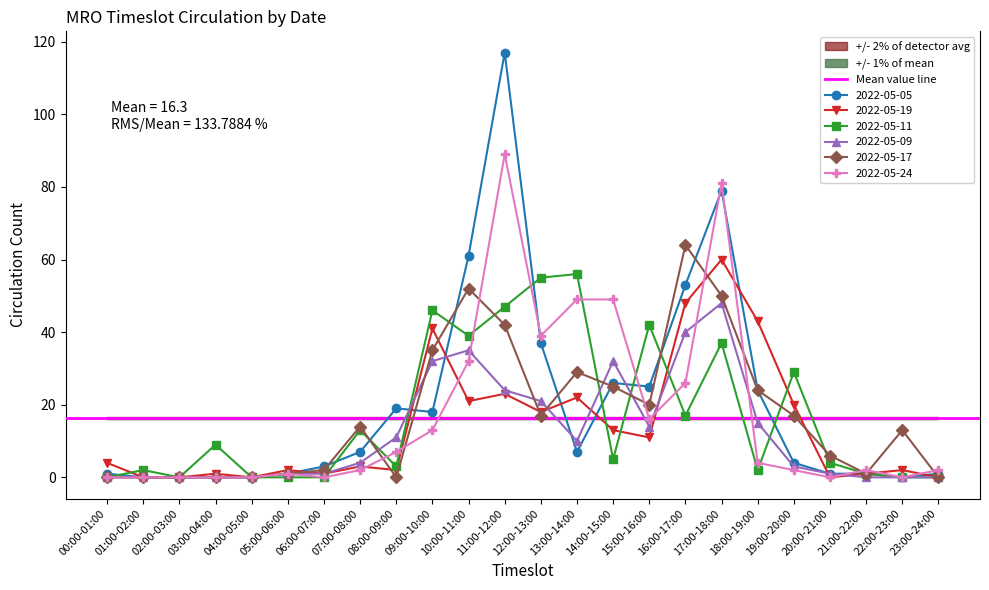

At which category is the sum across all series the highest?

17:00-18:00